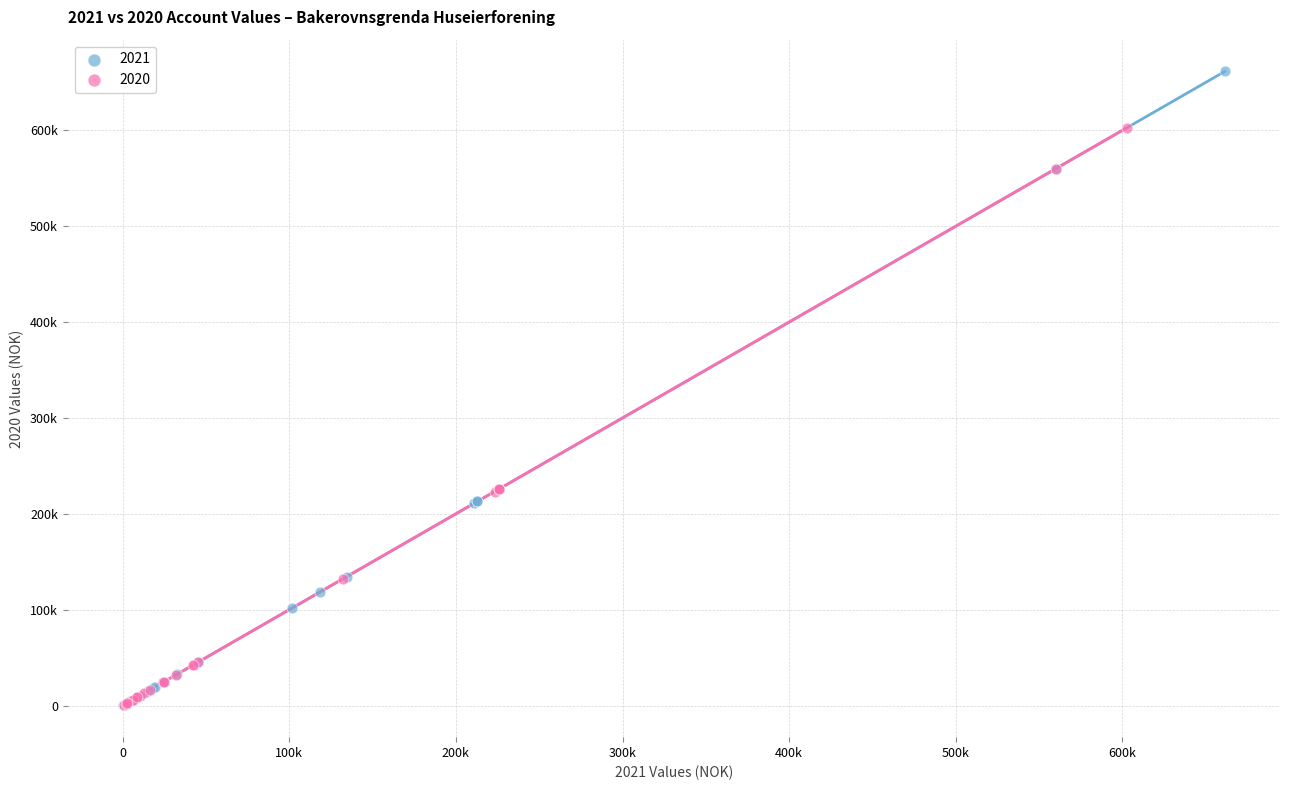

What are all the series names shown in the legend?

2021, 2020